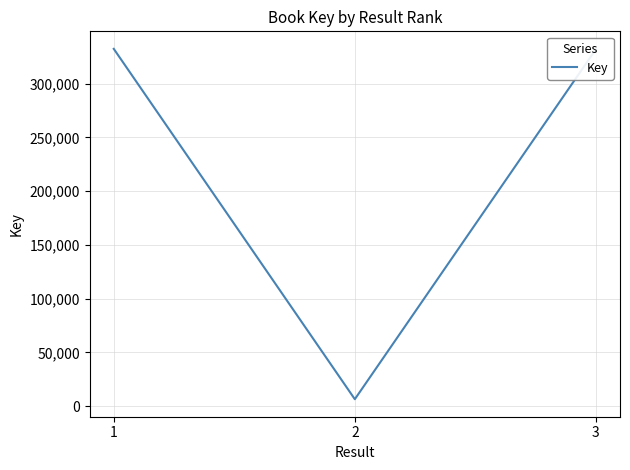

What is the average value?

223572